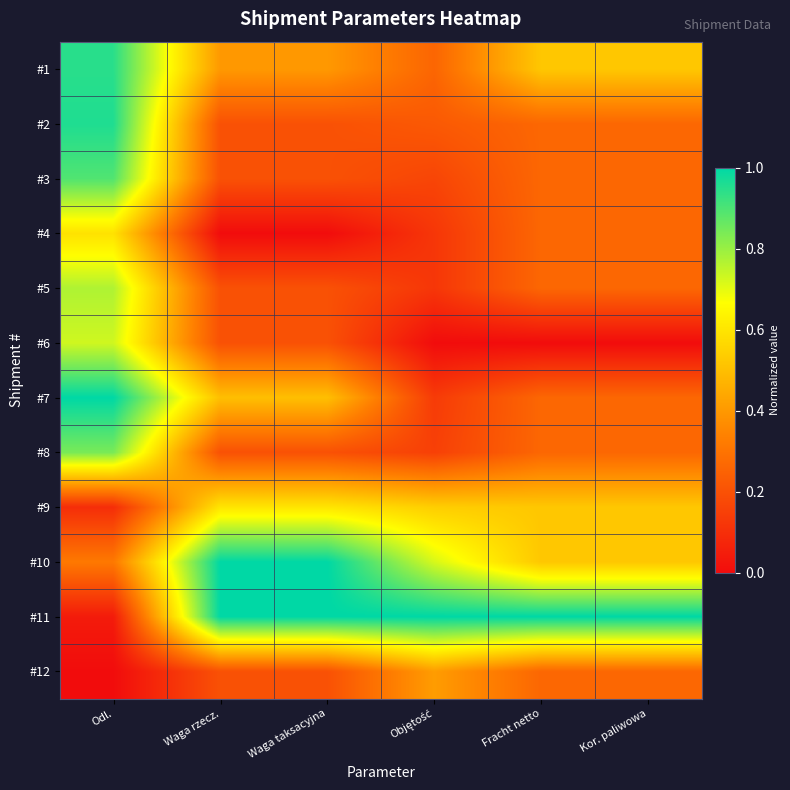

How many series are shown in this chart?

12